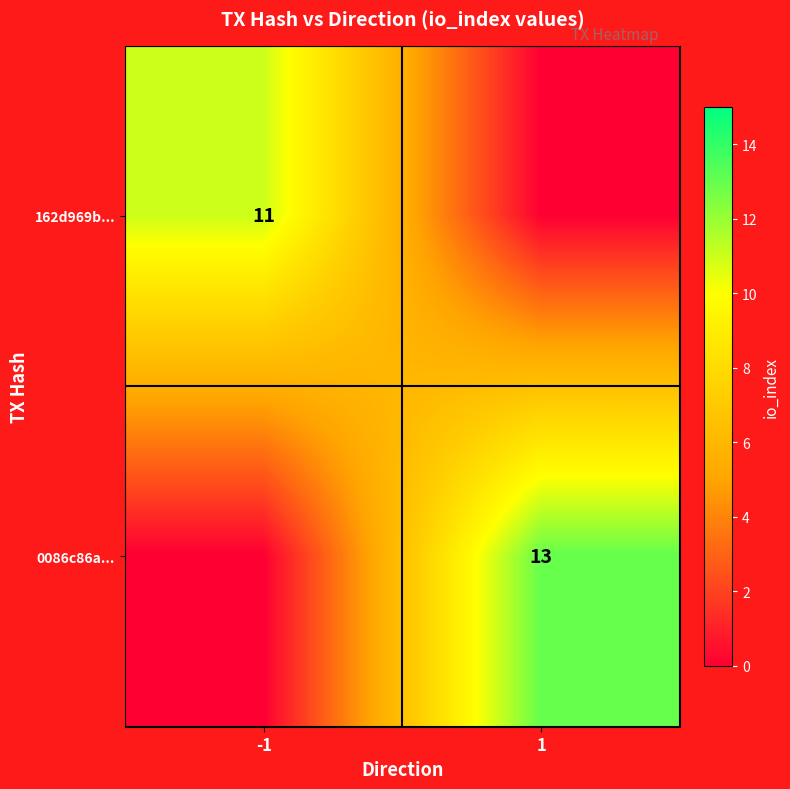

The value of 0086c86a... at 1 is 13. True or false?

True